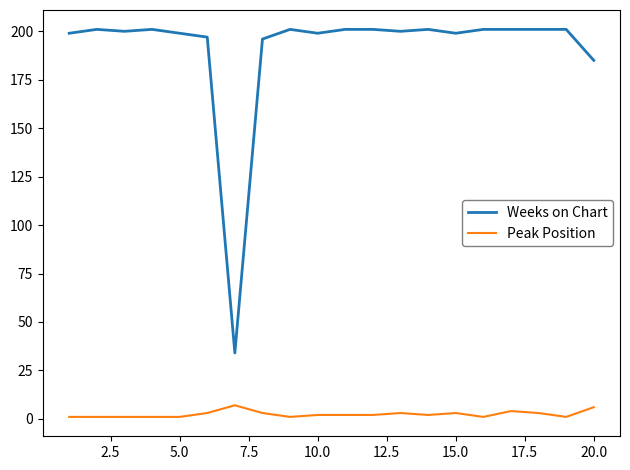

How many lines are shown in the chart?

2